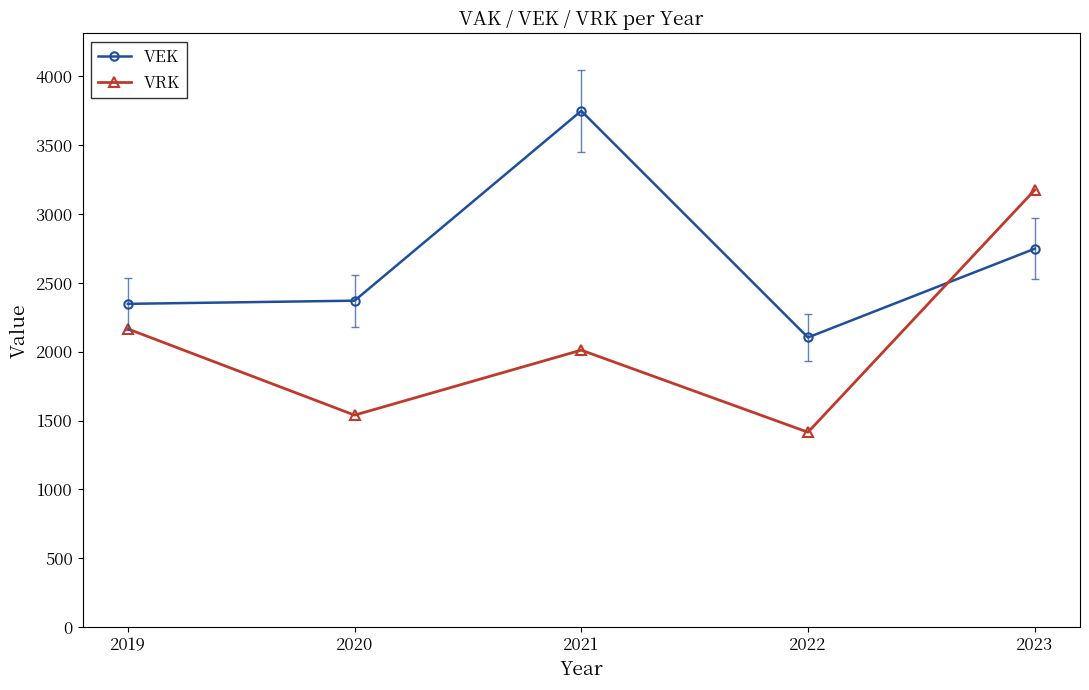

Rank the series by their average value, from highest to lowest.

VEK, VRK